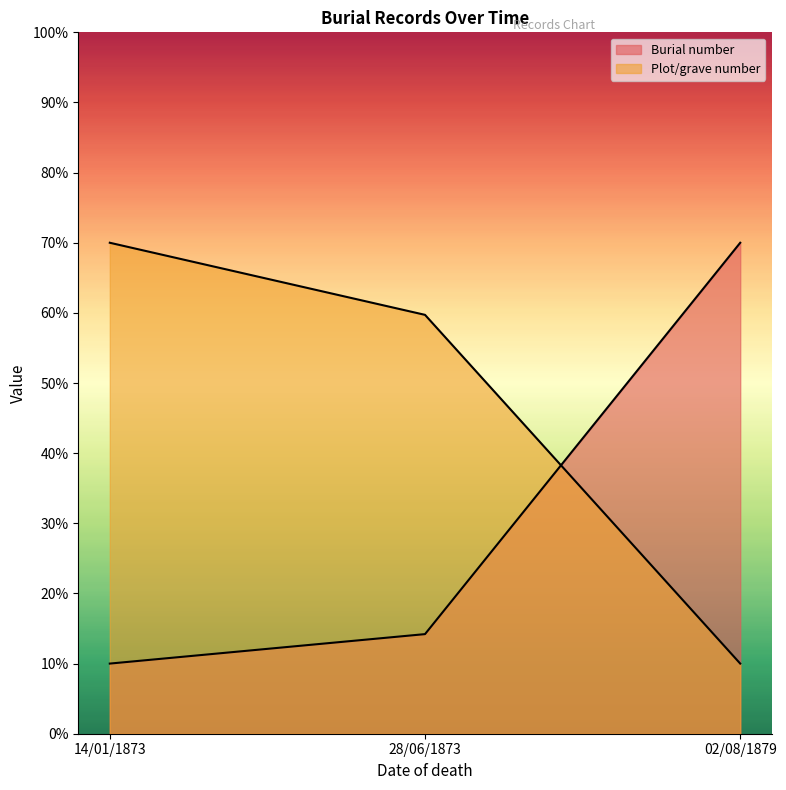

What is the difference between the highest and lowest values at 14/01/1873?

0.6